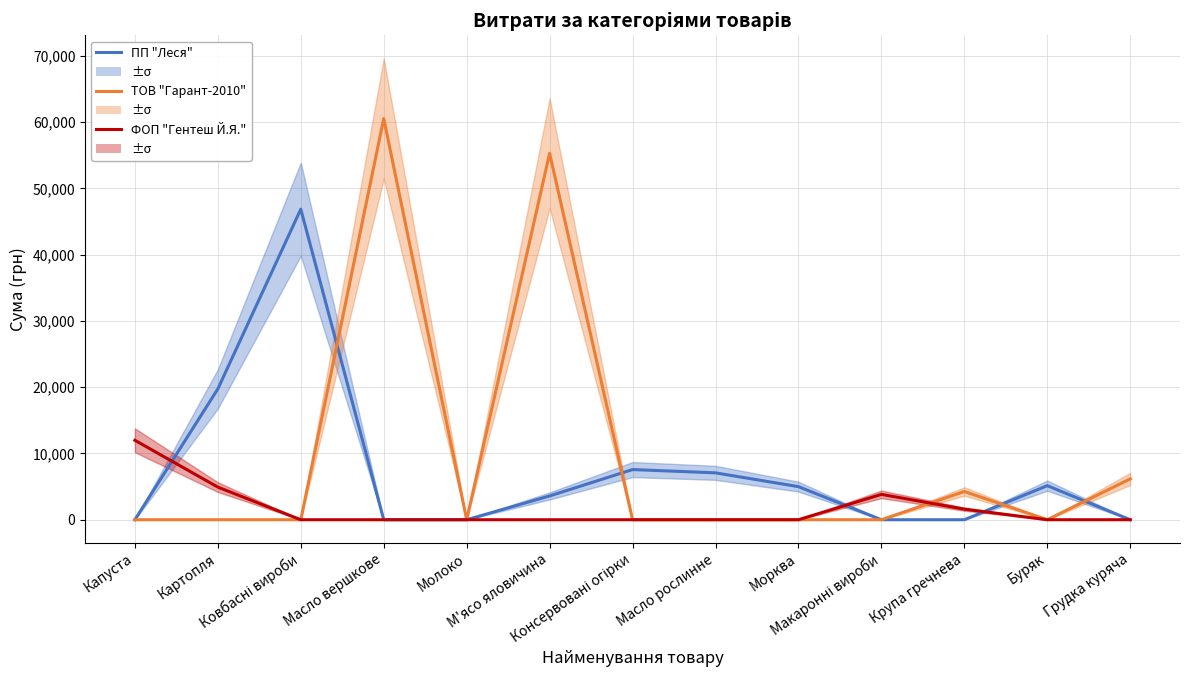

Which series has the largest total across all categories?

ТОВ "Гарант-2010"